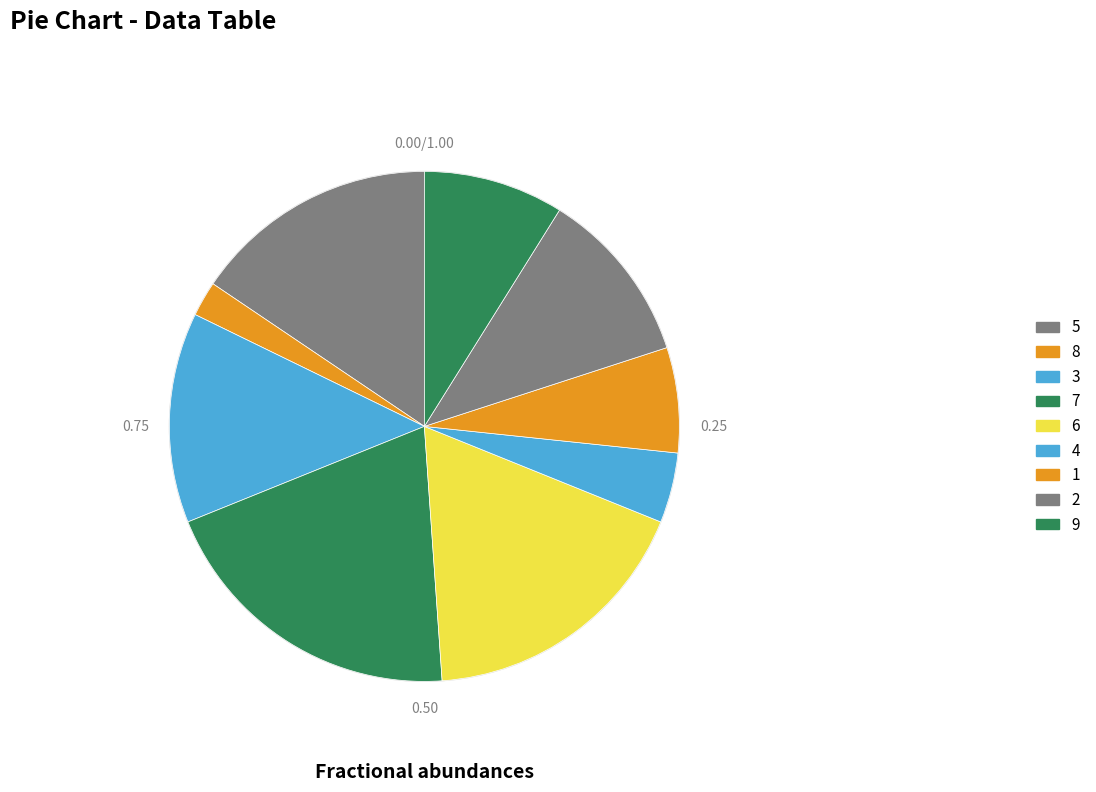

Which category has the smallest portion of the pie?

8